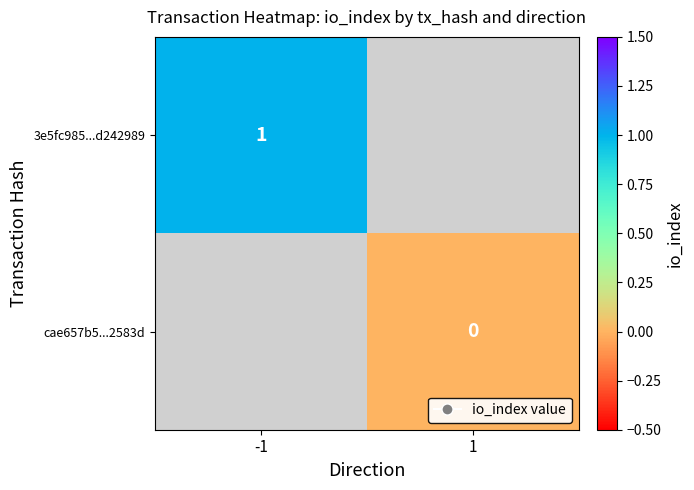

Between -1 and 1, which is larger?

1